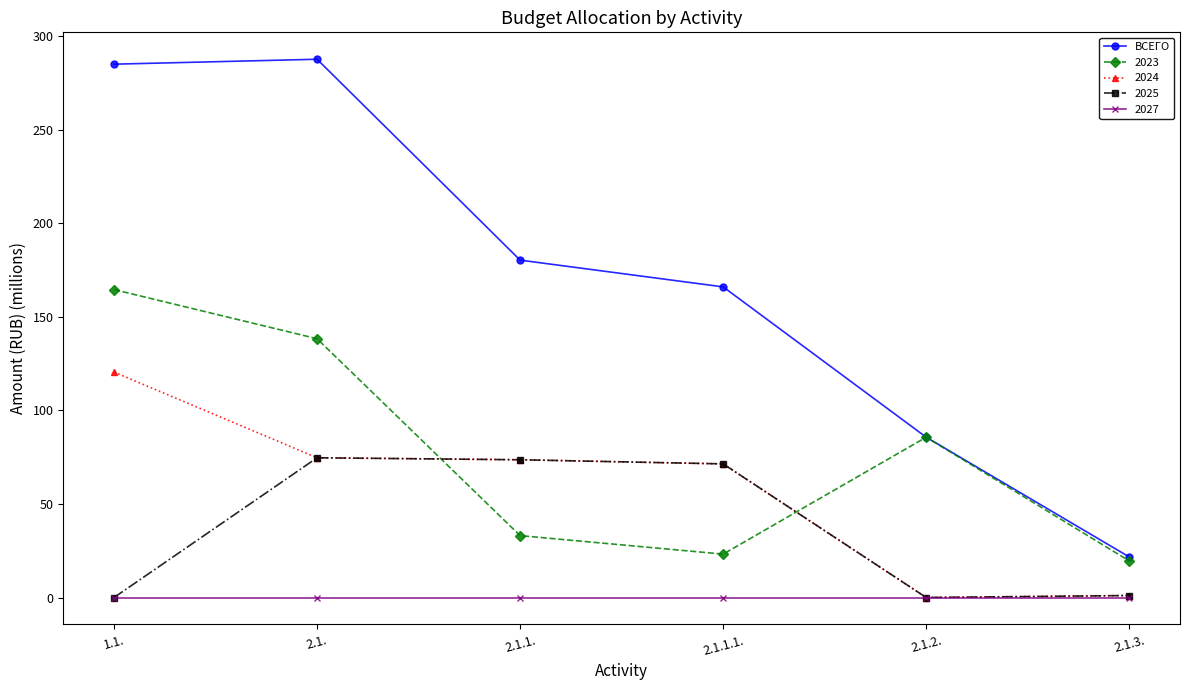

Rank the series by their maximum value, from highest to lowest.

ВСЕГО, 2023, 2024, 2025, 2027